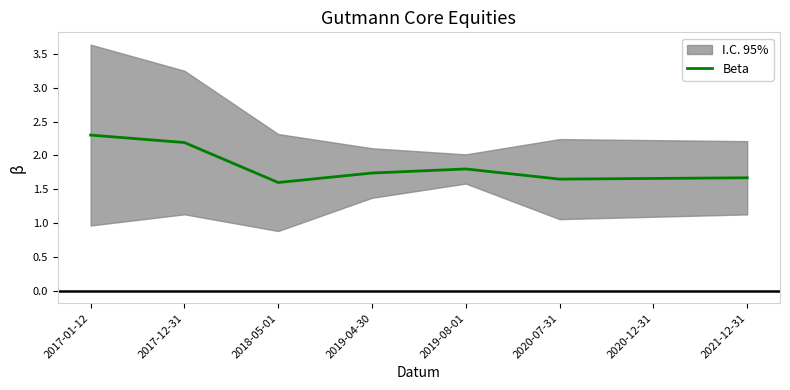

True or false: the data shows 3.2 at 2017-12-31.

False